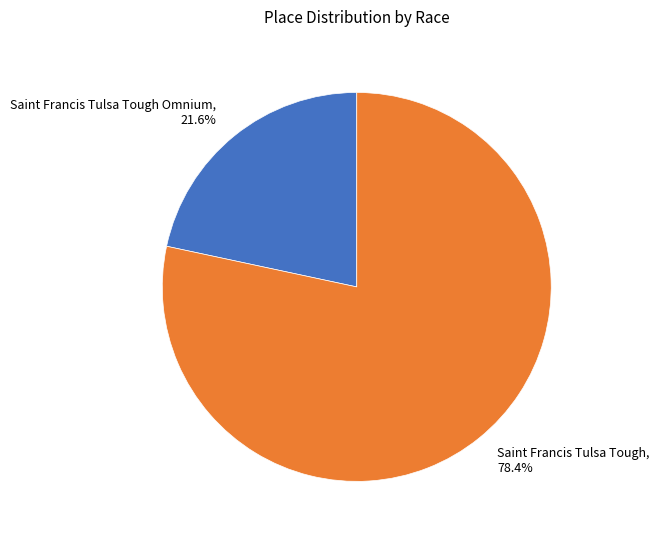

To the nearest percent, what is the difference between the largest and smallest slice percentages?

57%